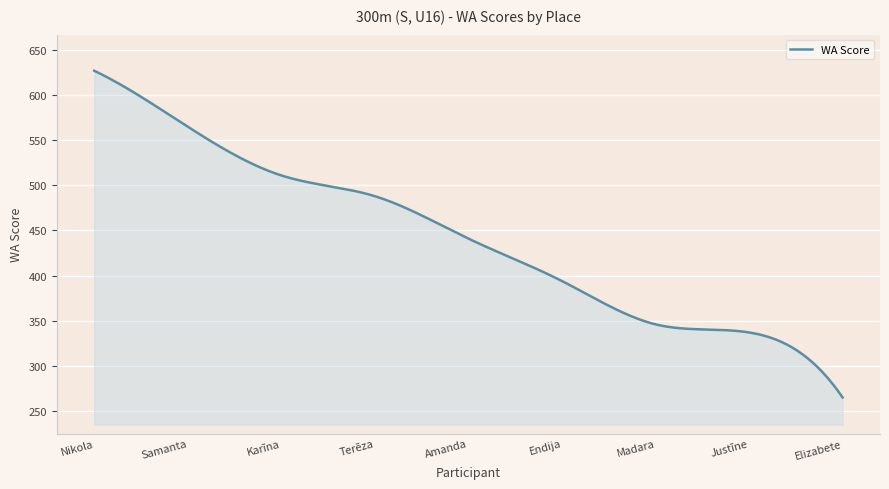

What is the difference between the second highest and second lowest values?

356.7